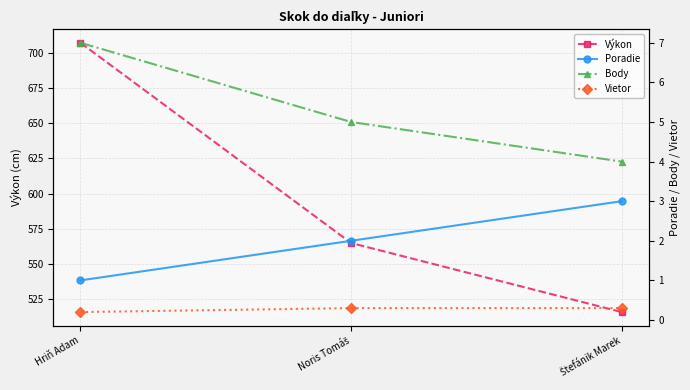

Rank the categories by Výkon value from highest to lowest.

Hriň Adam, Noris Tomáš, Štefánik Marek